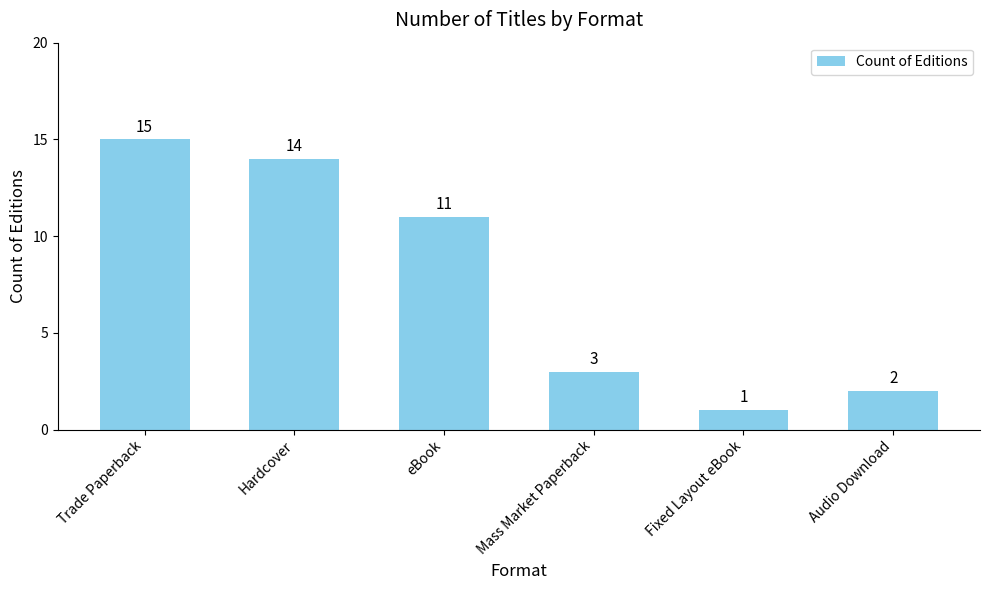

What is the difference between the values at Trade Paperback and eBook?

4